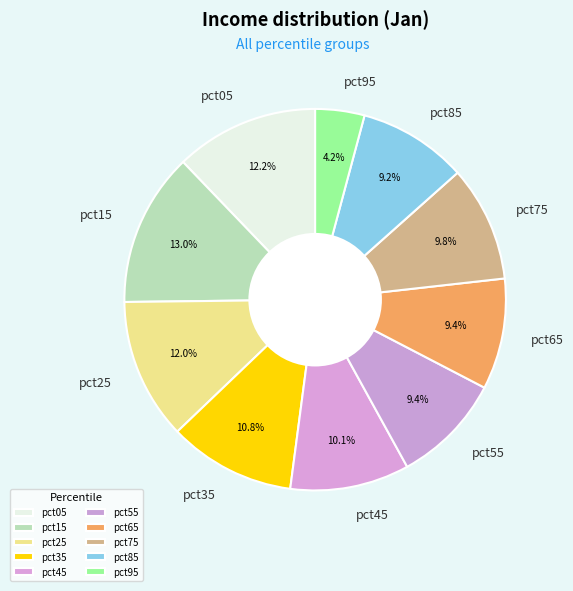

Is it true that pct85 is 1% of the pie?

False